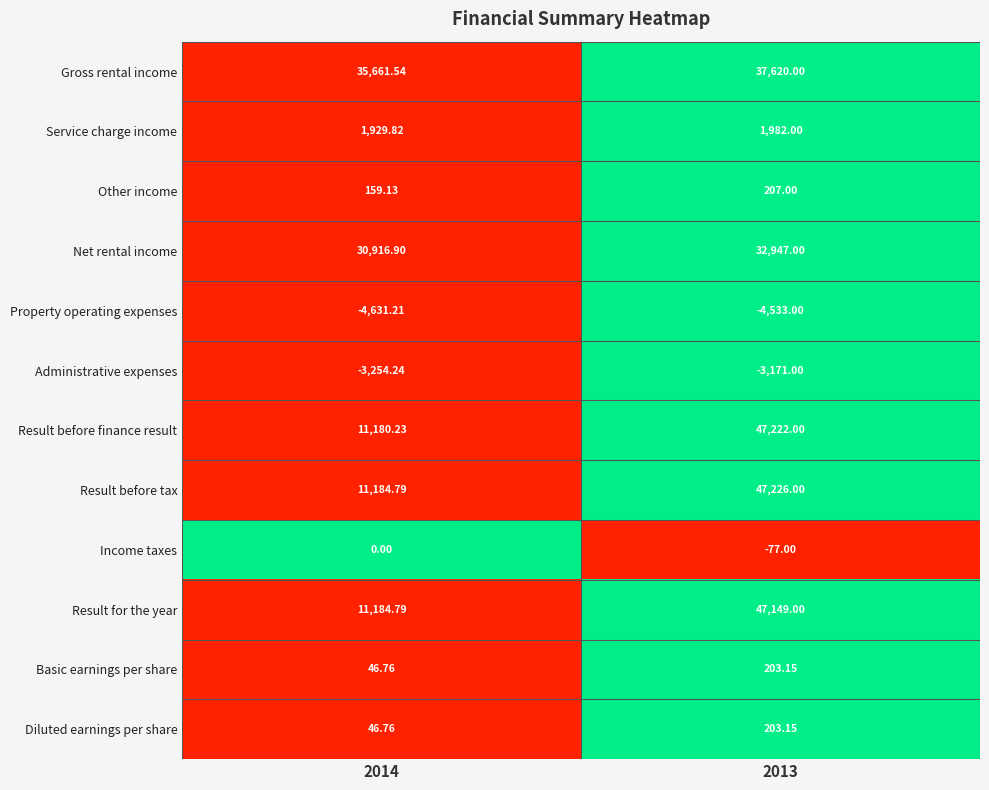

Which series changed the most between 2014 and 2013?

Result before finance result